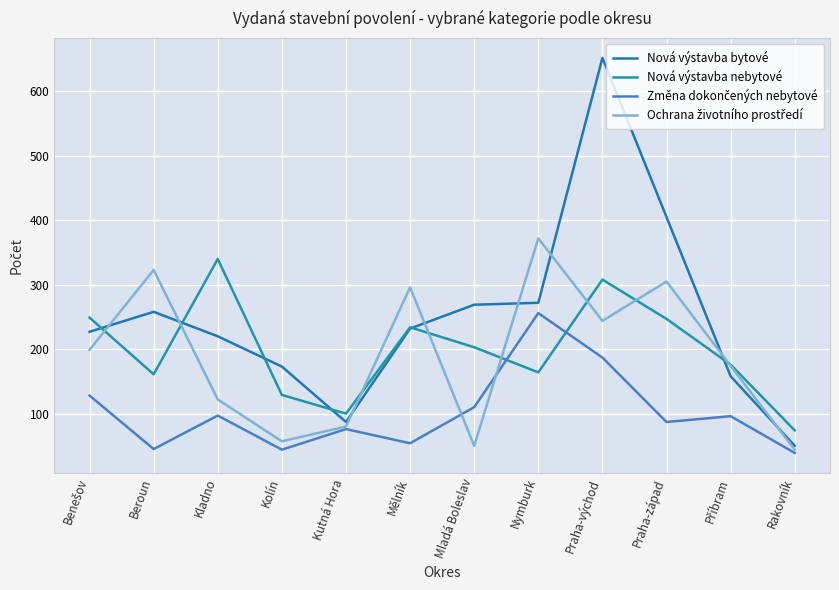

How many lines are shown in the chart?

4